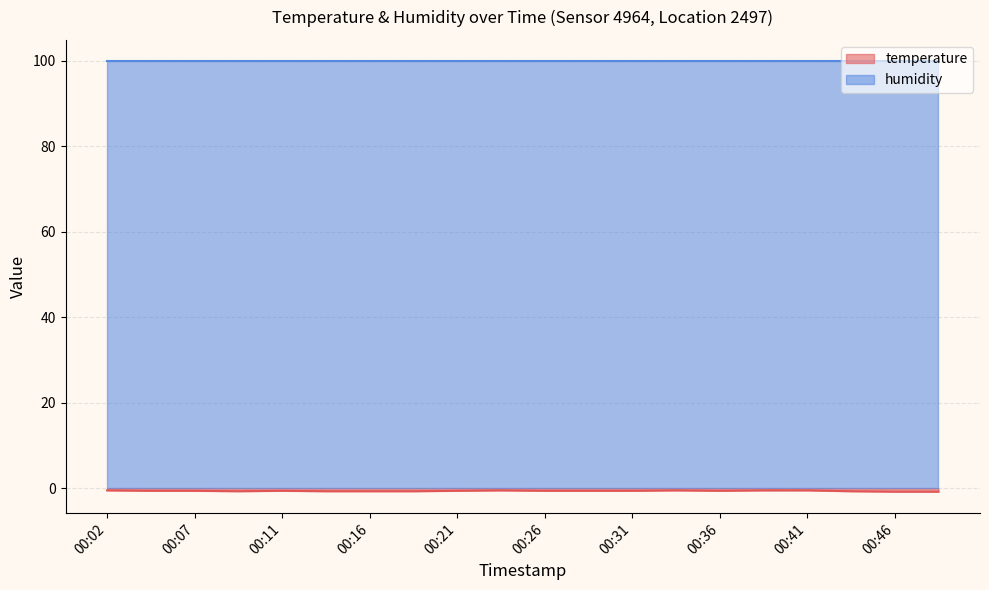

Does the chart display data point markers on the line(s)?

No